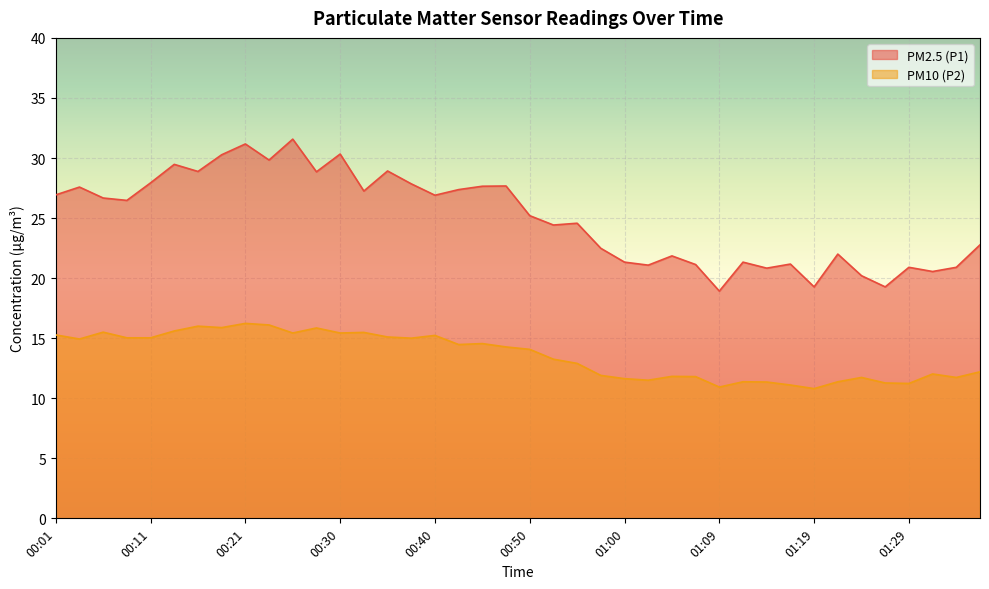

At 00:25, list the series in order from largest to smallest.

PM2.5 (P1), PM10 (P2)